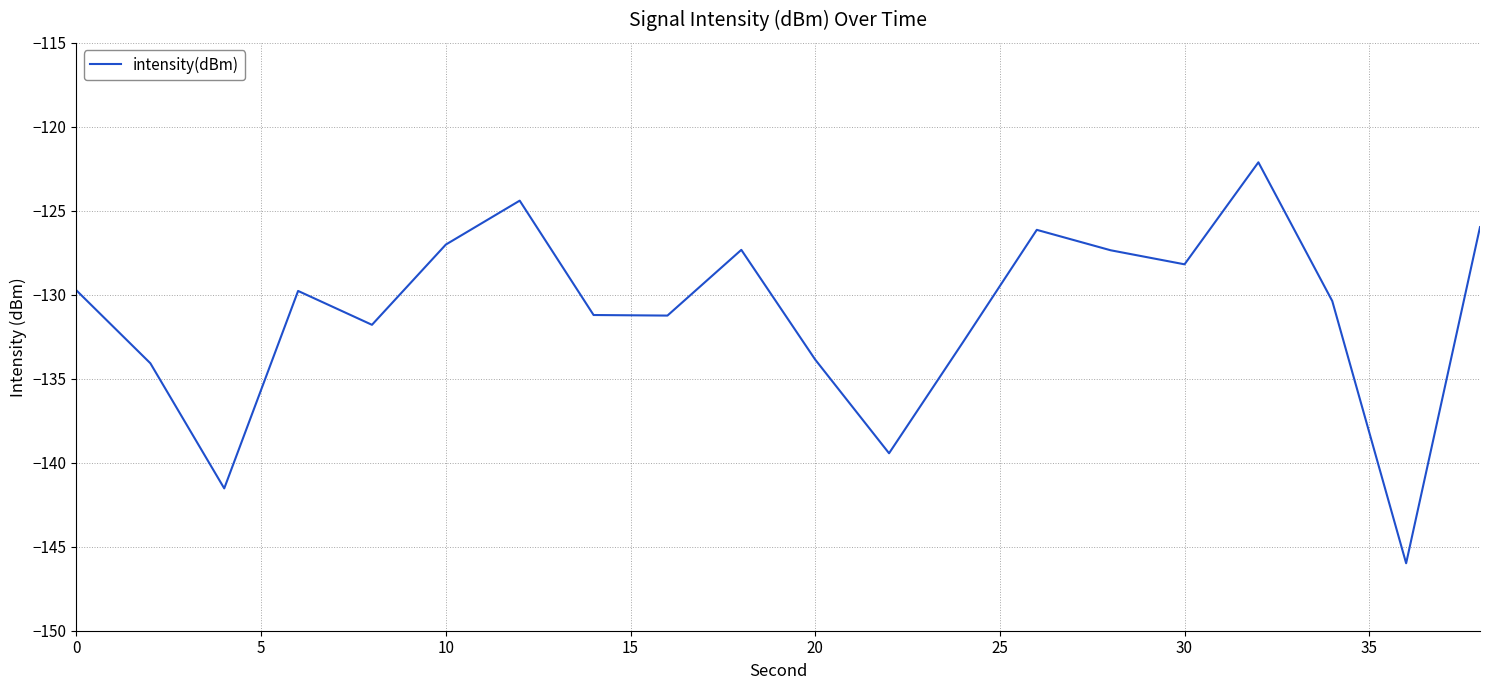

What is the difference between the maximum and minimum values?

23.9